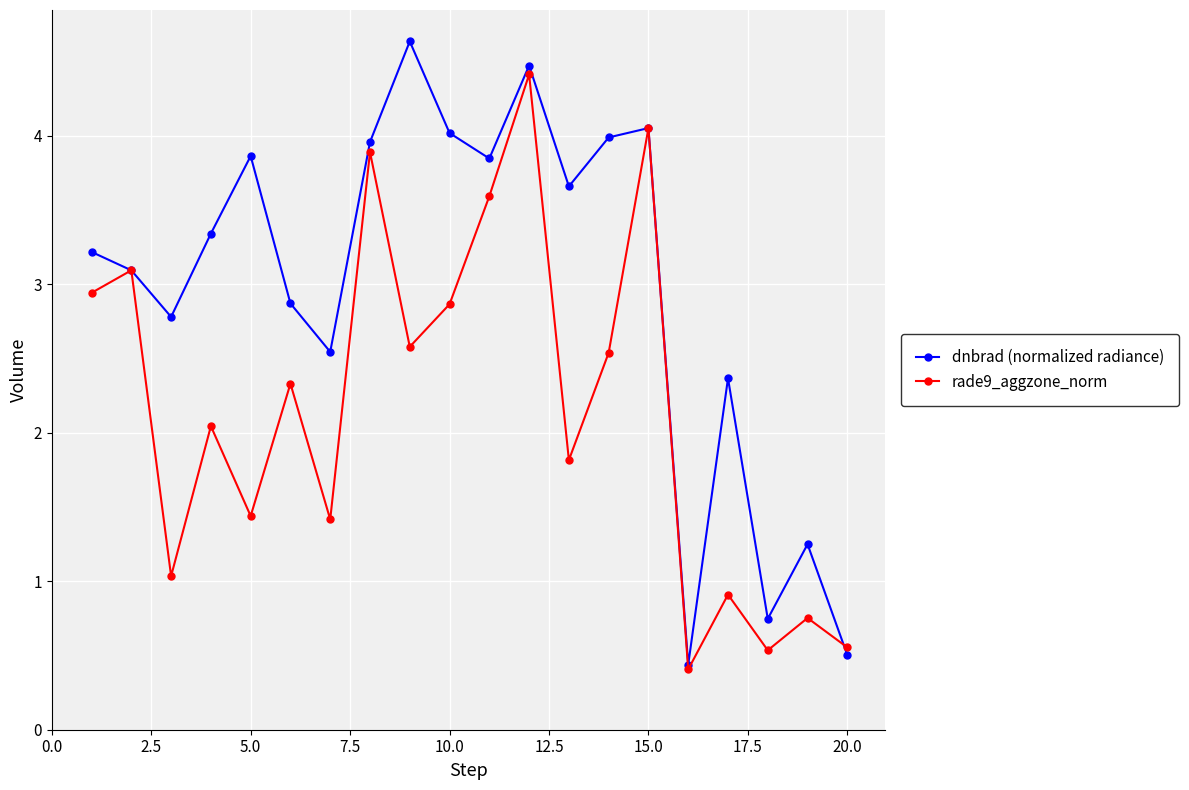

What is the highest value of the rade9_aggzone_norm series?

4.4